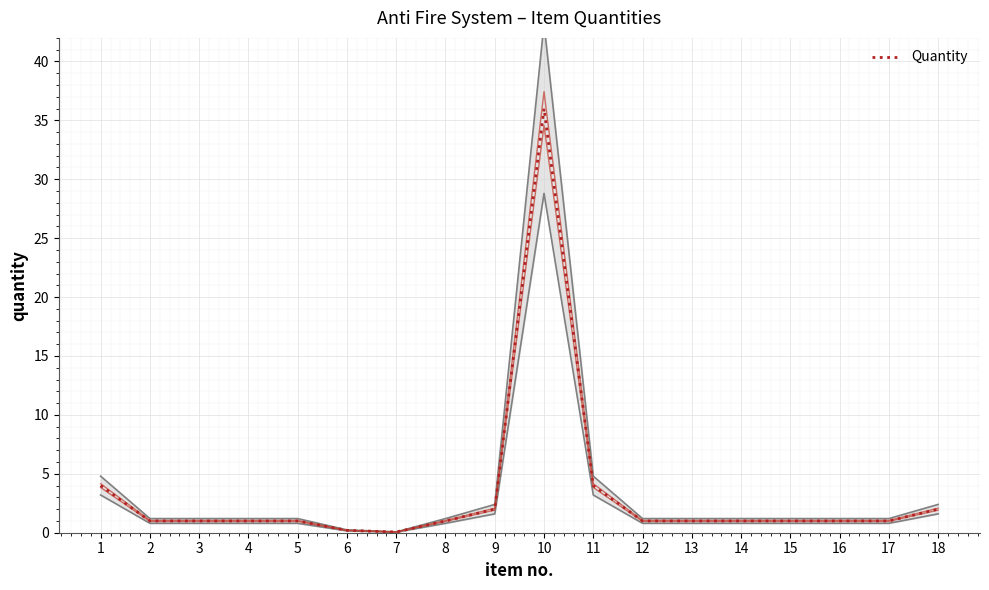

Where is the data nearest to the value 18?

1